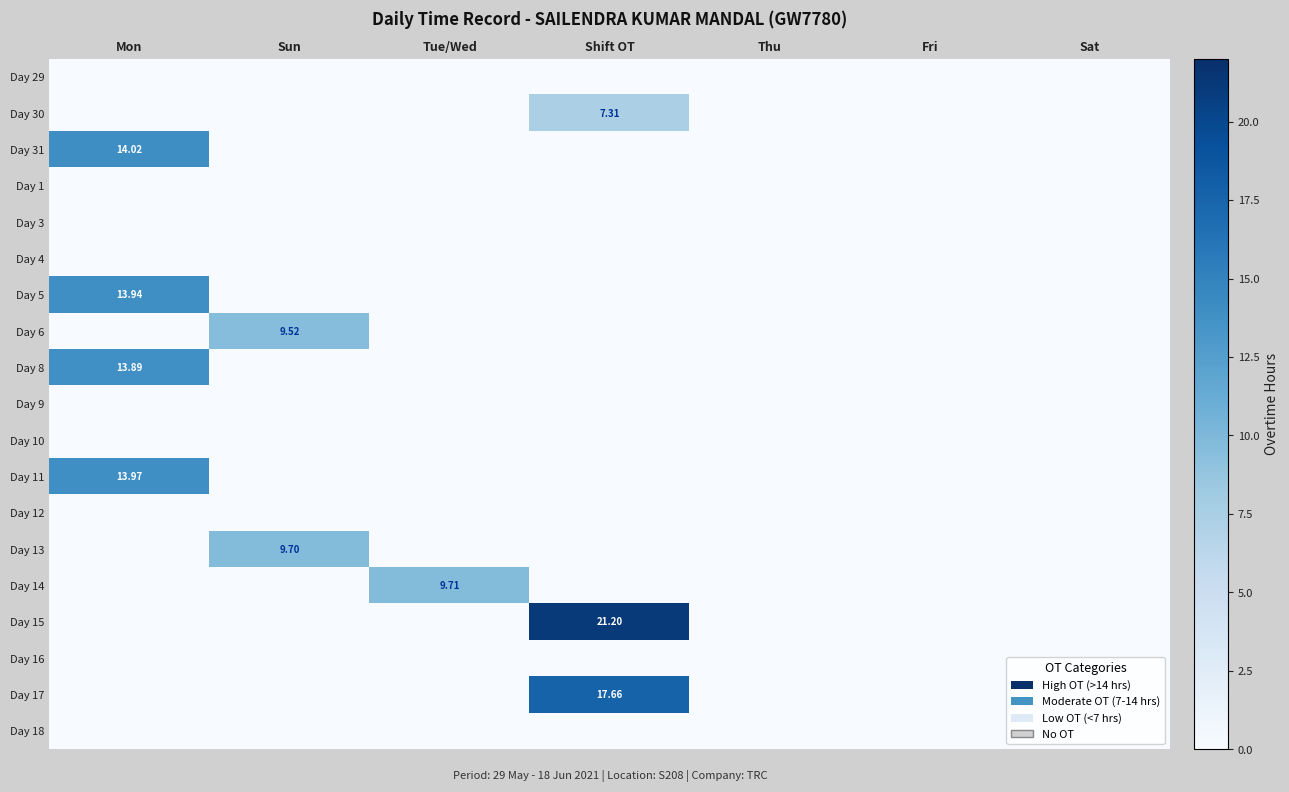

How many values in Day 6 are above zero?

1